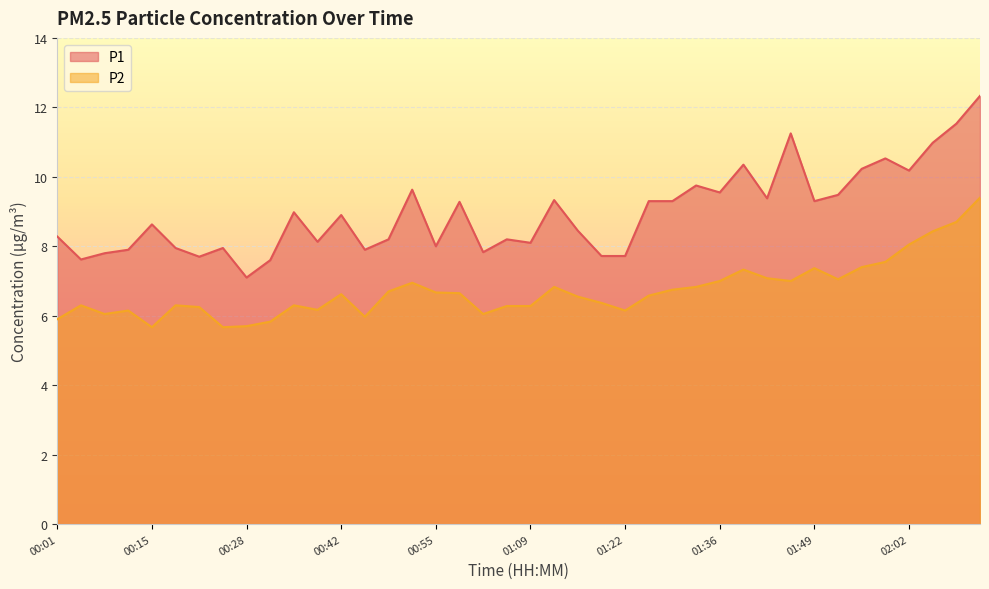

Where is the first local minimum for P2?

00:08